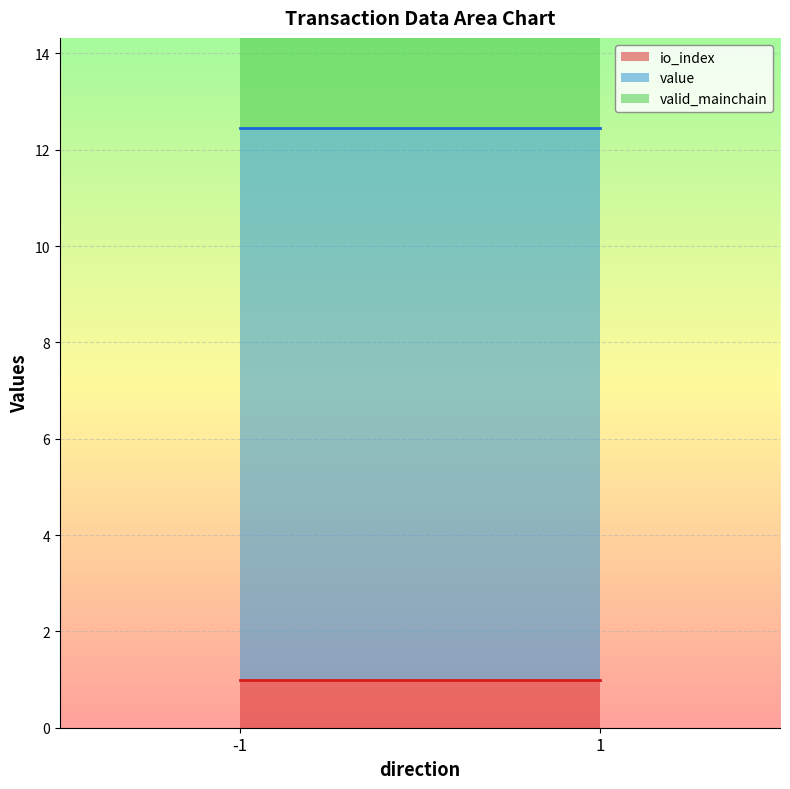

At which category does io_index reach its first local valley?

1